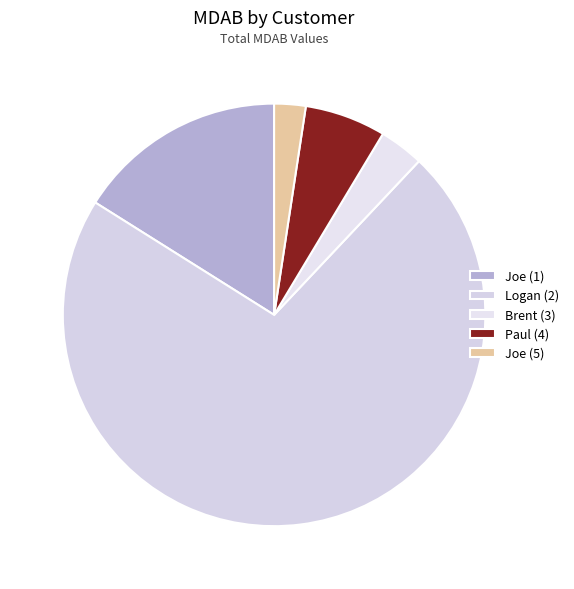

What percentage is NOT represented by Brent (3)?

96.6%